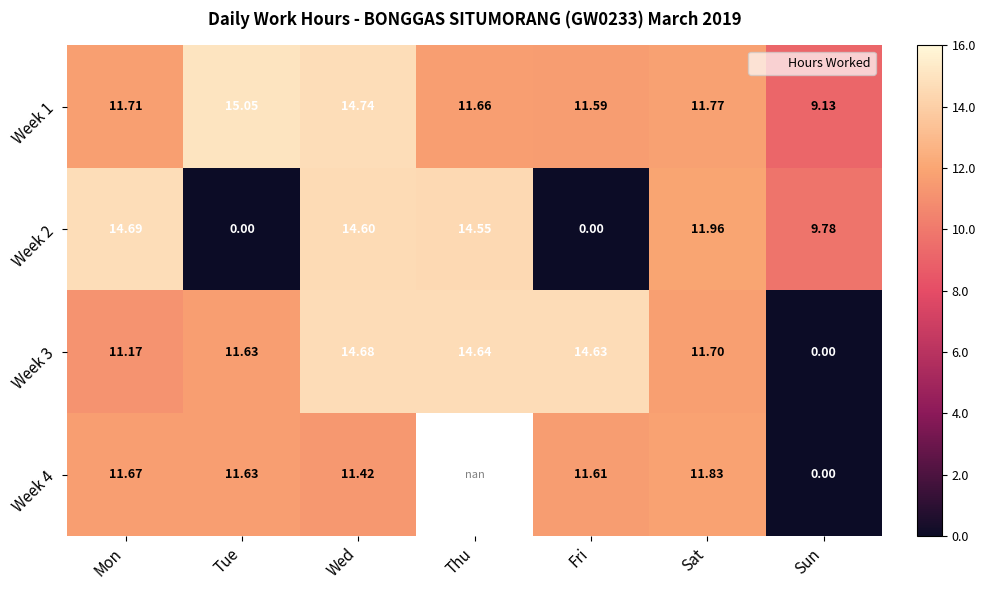

At which label does Week 4 first exceed 11?

Mon